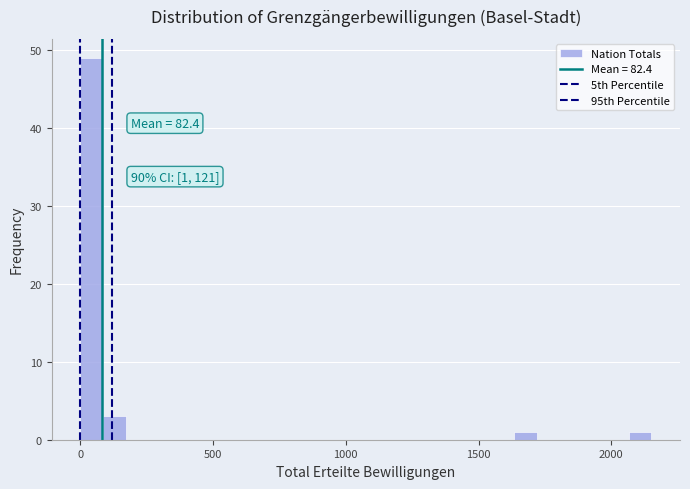

Read against the x-axis, roughly where is the centre of the tallest bar?

50